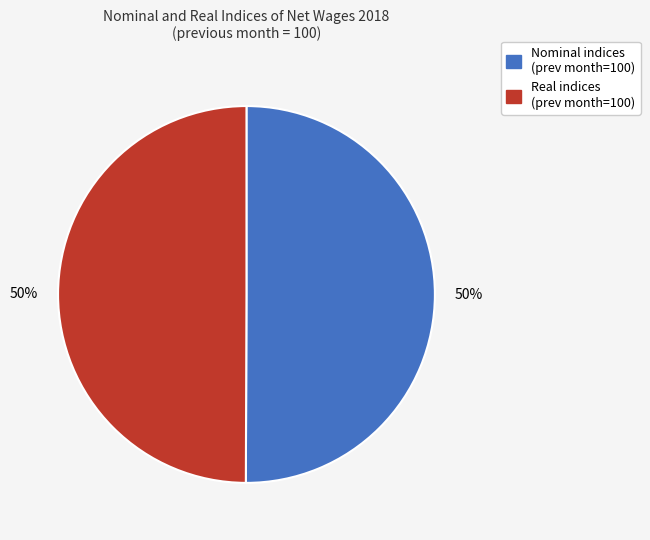

Is there a majority slice in this chart?

No